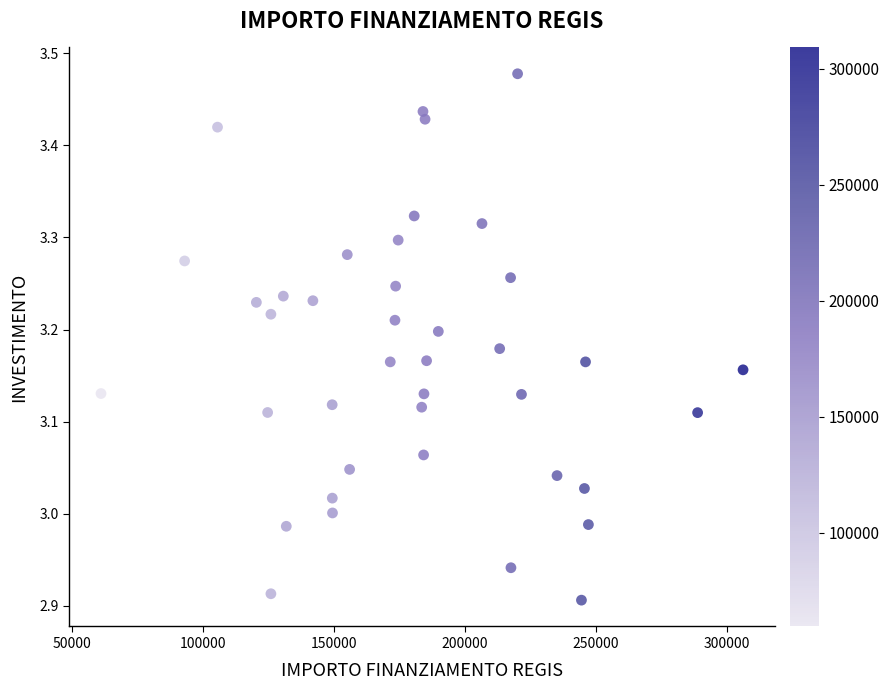

What is the range of Y values (max minus min)?

0.6